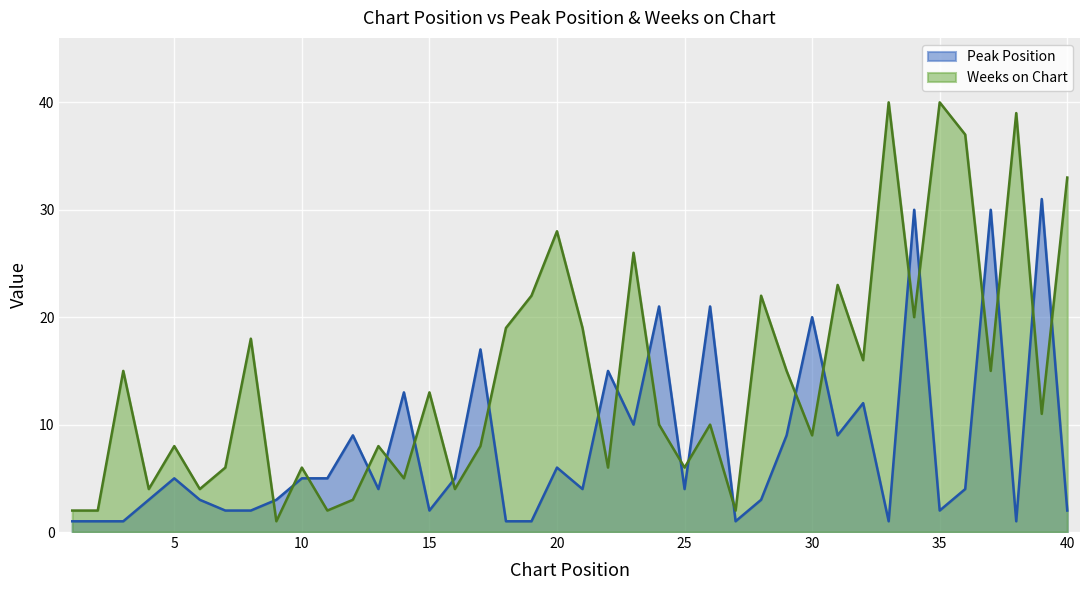

The Weeks on Chart series shows 9 at 29. True or false?

False